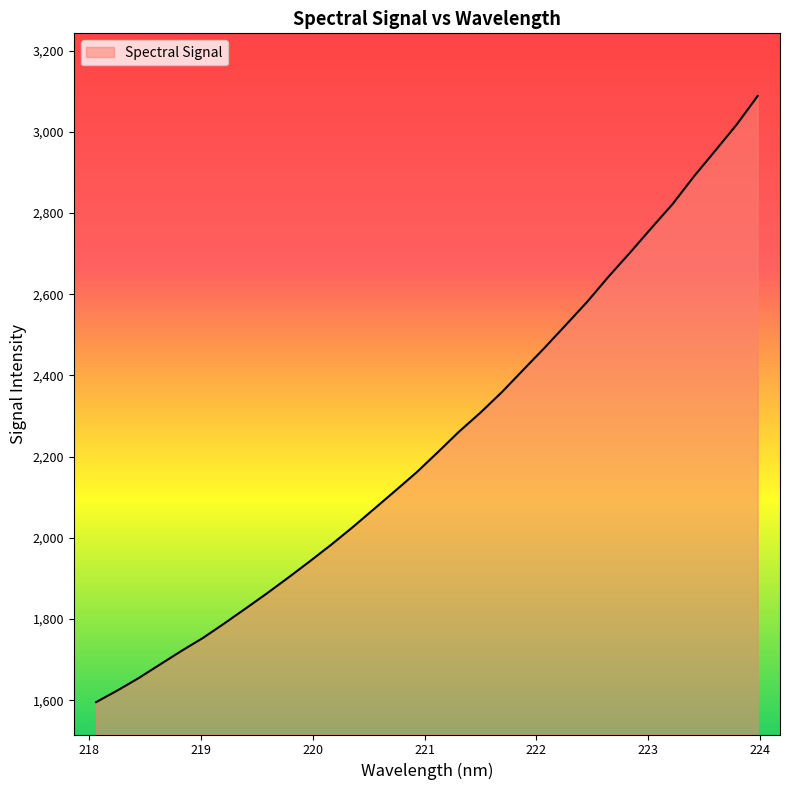

What is the difference between the maximum and minimum values?

1493.2